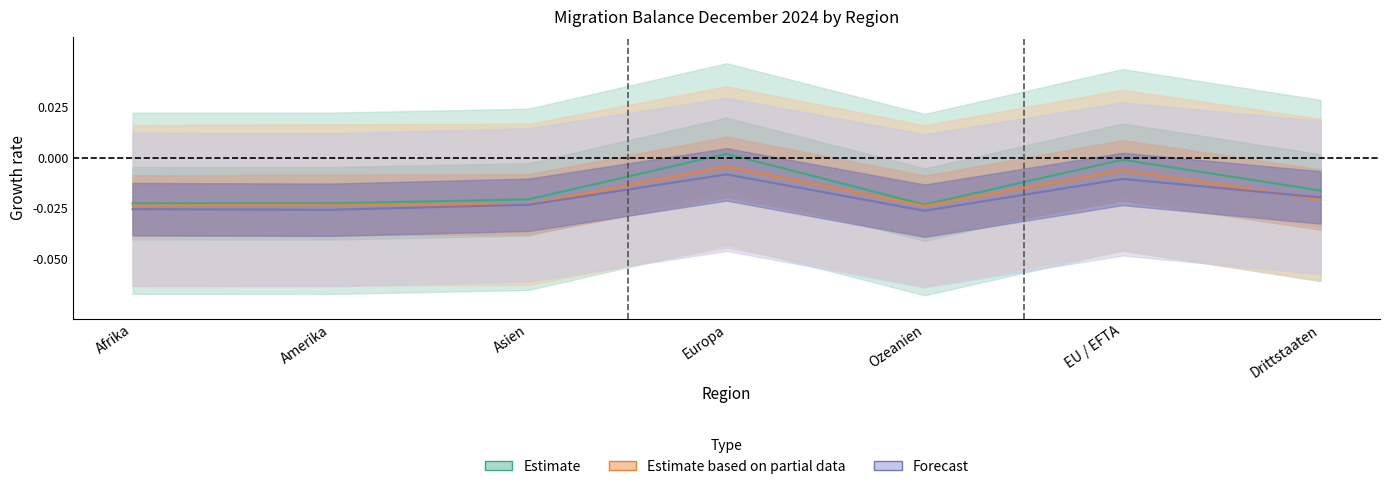

Does the chart have visible grid lines?

No